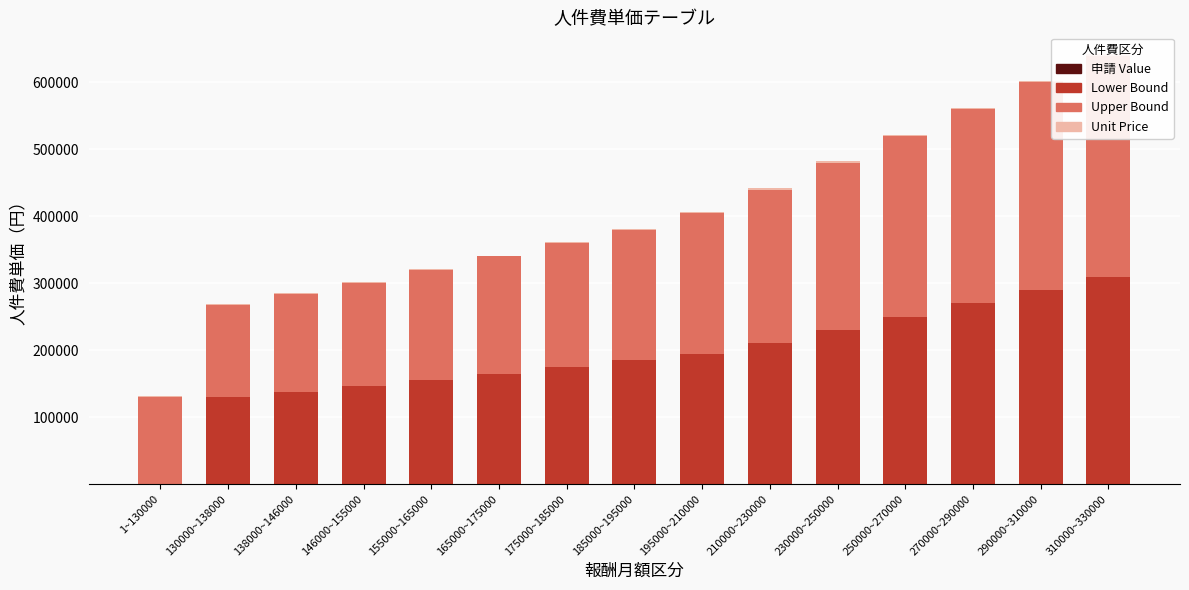

What is the label of the 15th bar from the right?

1~130000